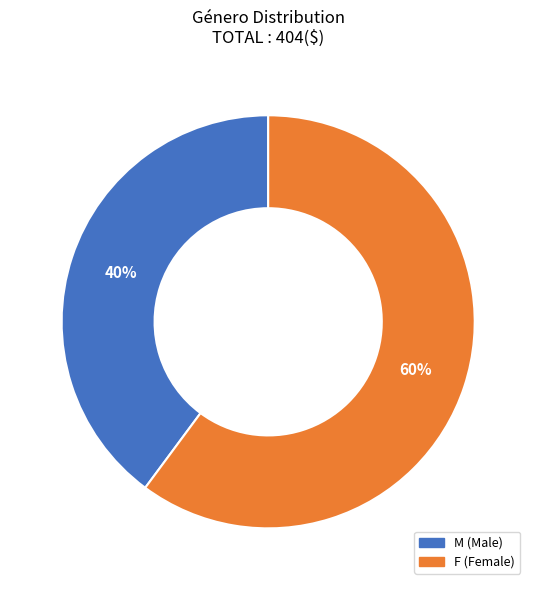

How many segments does this pie chart have?

2